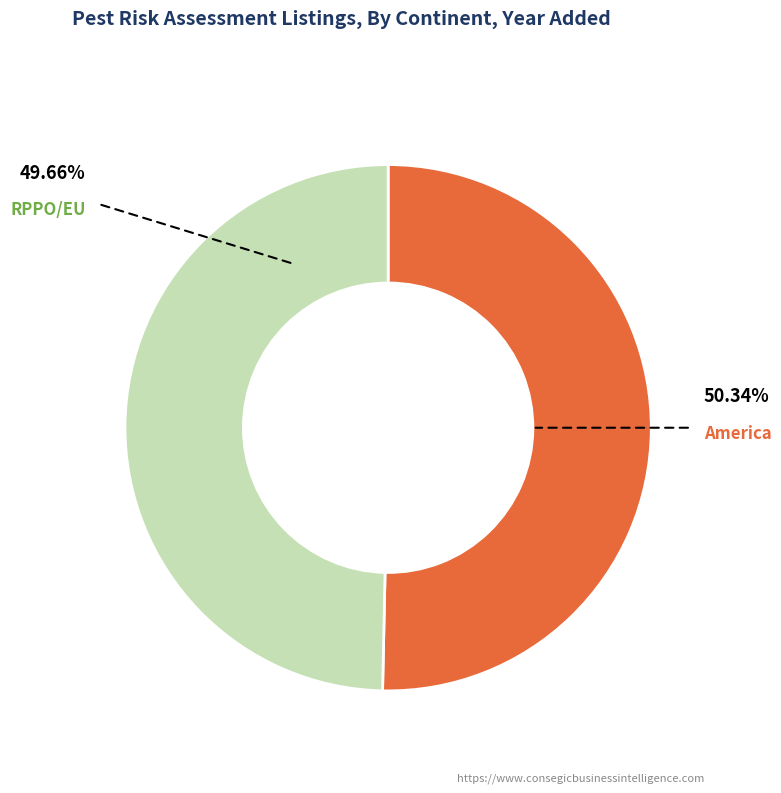

To the nearest percent, what percentage of the pie is RPPO/EU?

50%